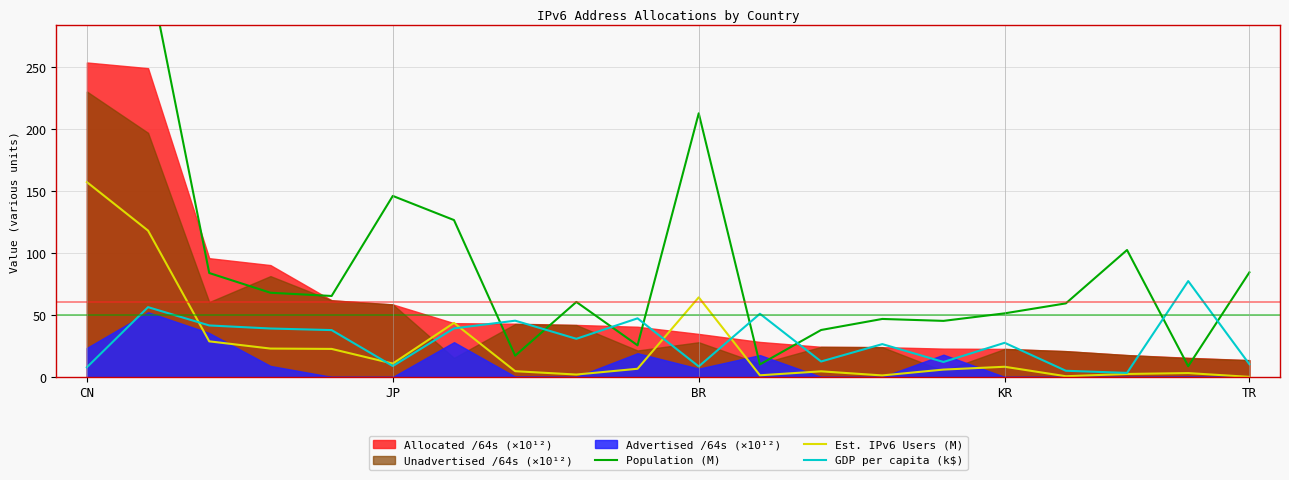

At which label is GDP per capita (k$) closest to 40?

6